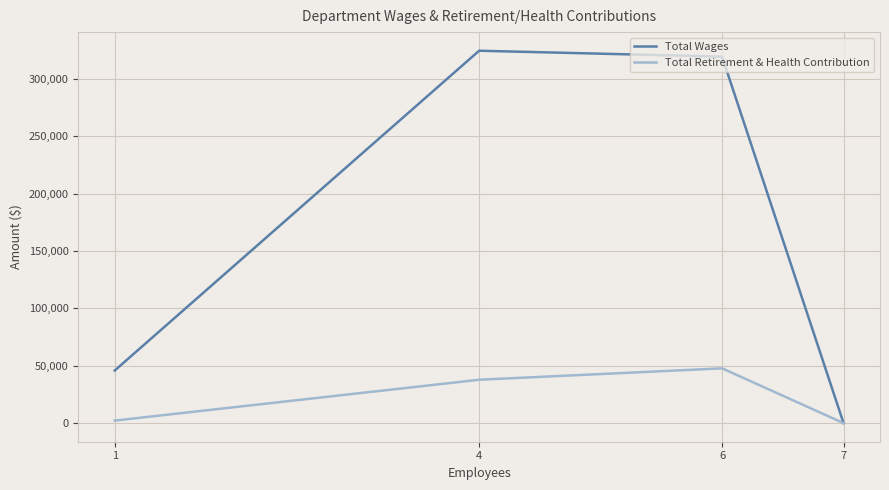

Which series changed the most between 1 and 4?

Total Wages